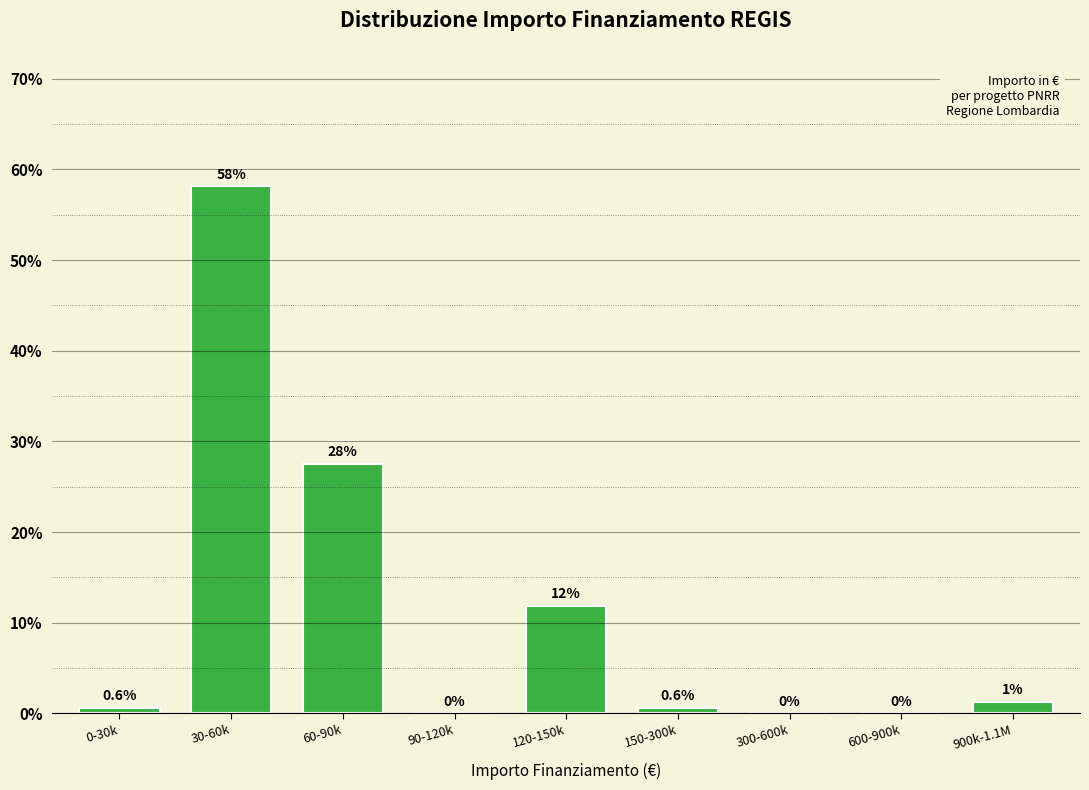

Which has a higher value, 60-90k or 0-30k?

60-90k